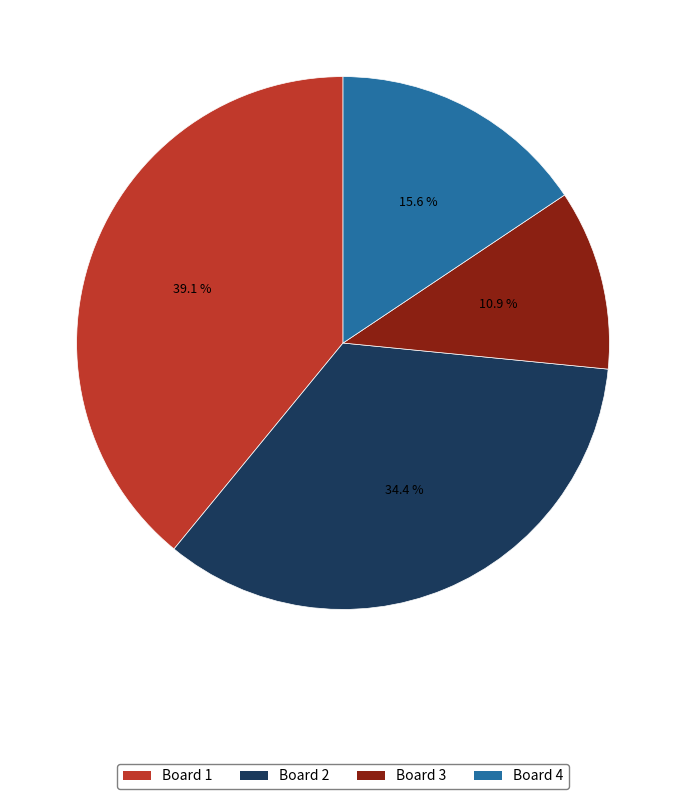

The Board 2 slice represents 45% of the pie. True or false?

False